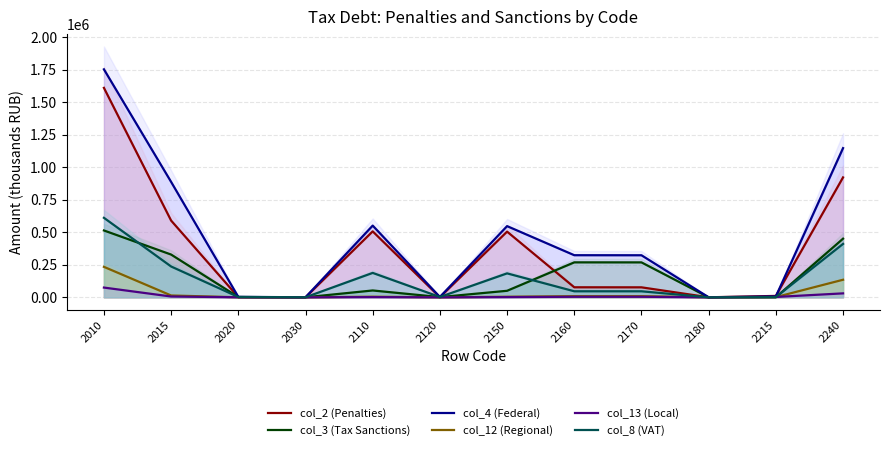

What is the average value of the col_8 (VAT) series?

144447